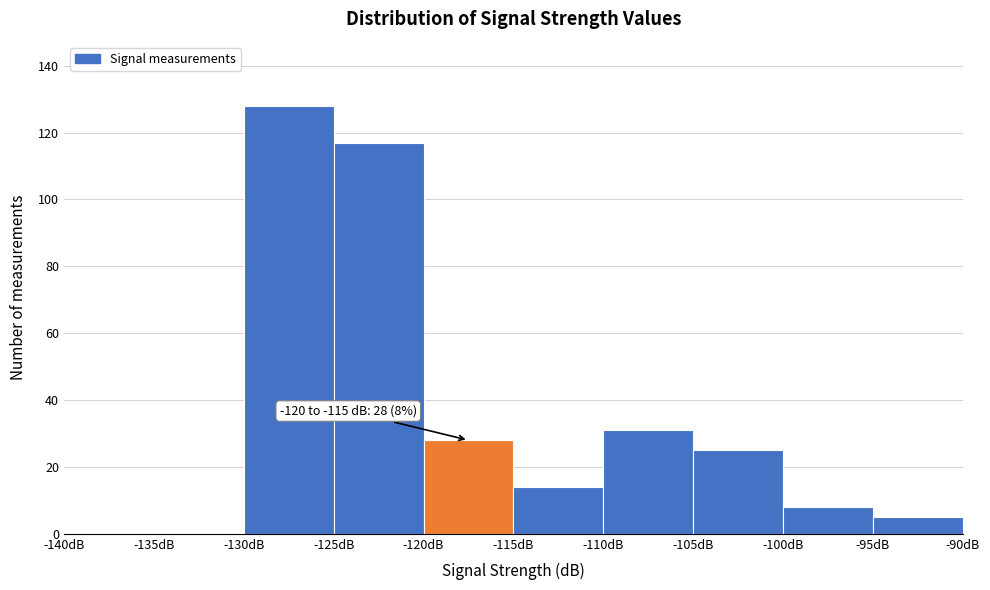

Over which range of the x-axis is the bar tallest?

-130 to -125